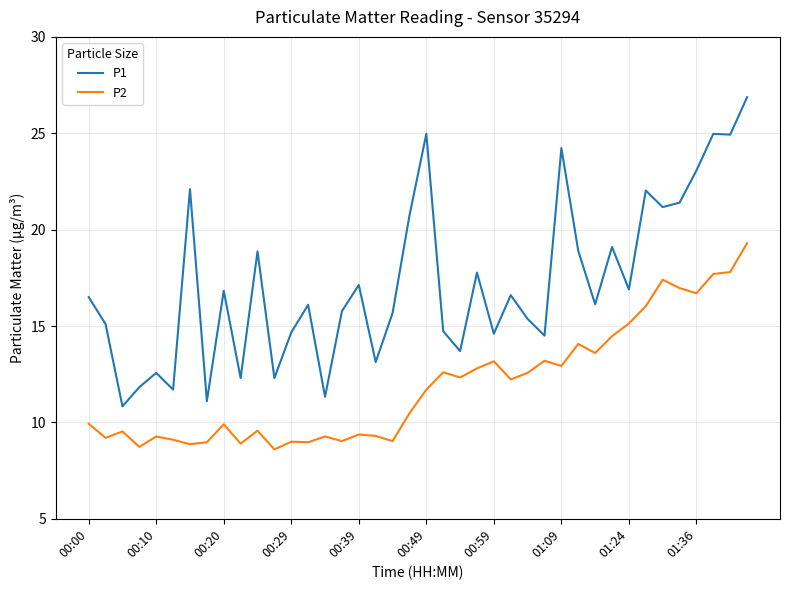

List the series in order of their peak value, highest first.

P1, P2